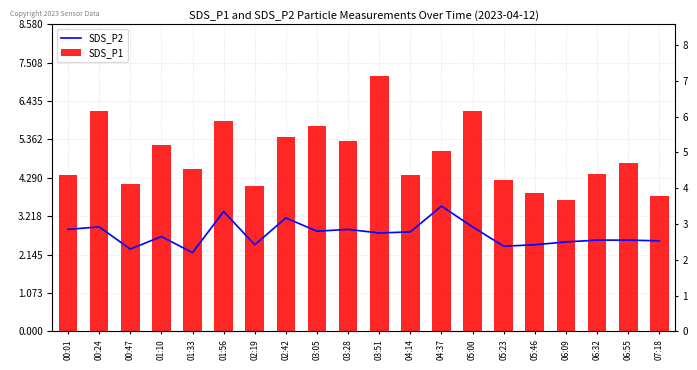

Reading right to left, what are all the values shown in this chart?

SDS_P2: 2.5	2.5	2.5	2.5	2.4	2.4	2.9	3.5	2.8	2.8	2.9	2.8	3.2	2.4	3.4	2.2	2.6	2.3	2.9	2.9
SDS_P1: 3.8	4.7	4.4	3.7	3.9	4.2	6.2	5.0	4.4	7.2	5.3	5.8	5.4	4.0	5.9	4.5	5.2	4.1	6.2	4.4